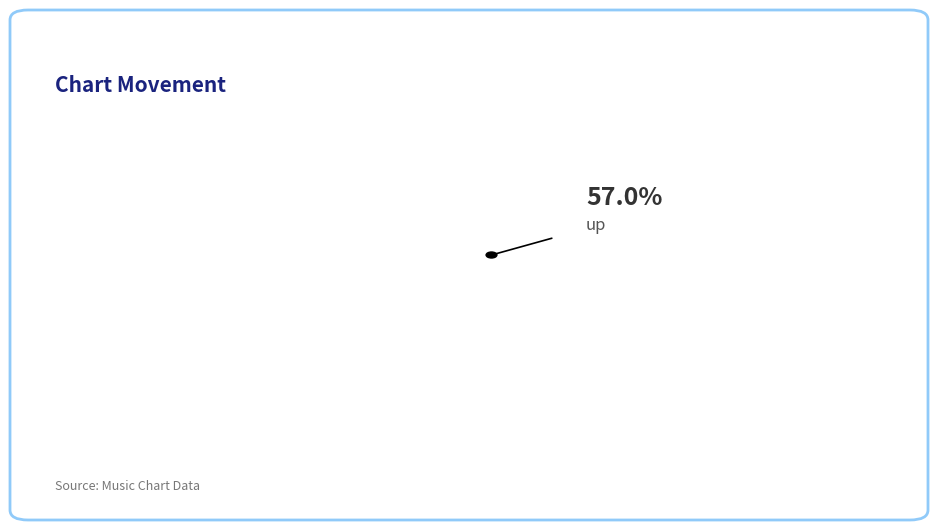

Is there a majority slice in this chart?

Yes